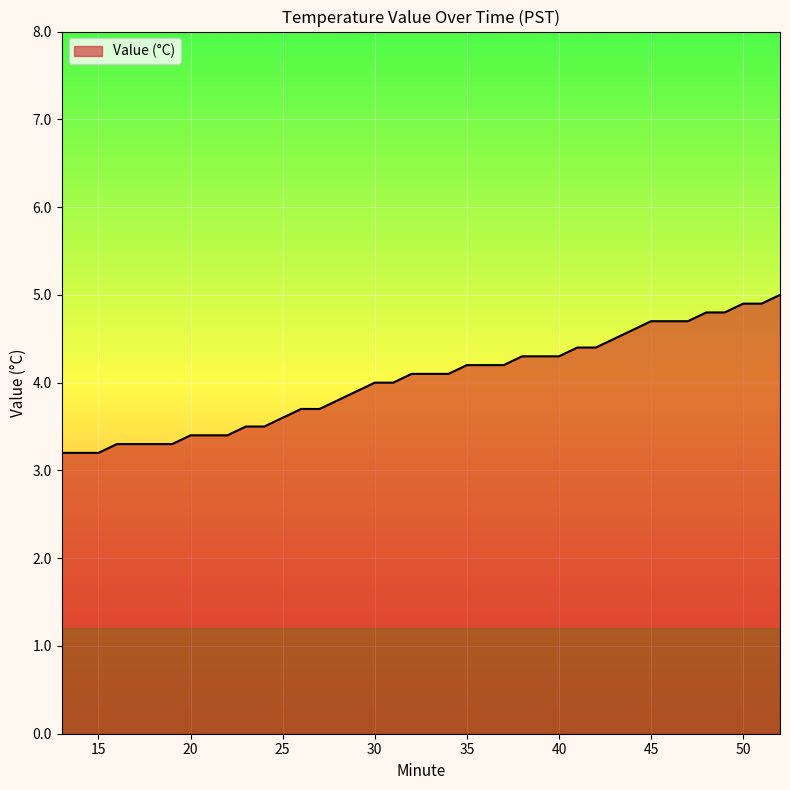

How many lines are shown in the chart?

1